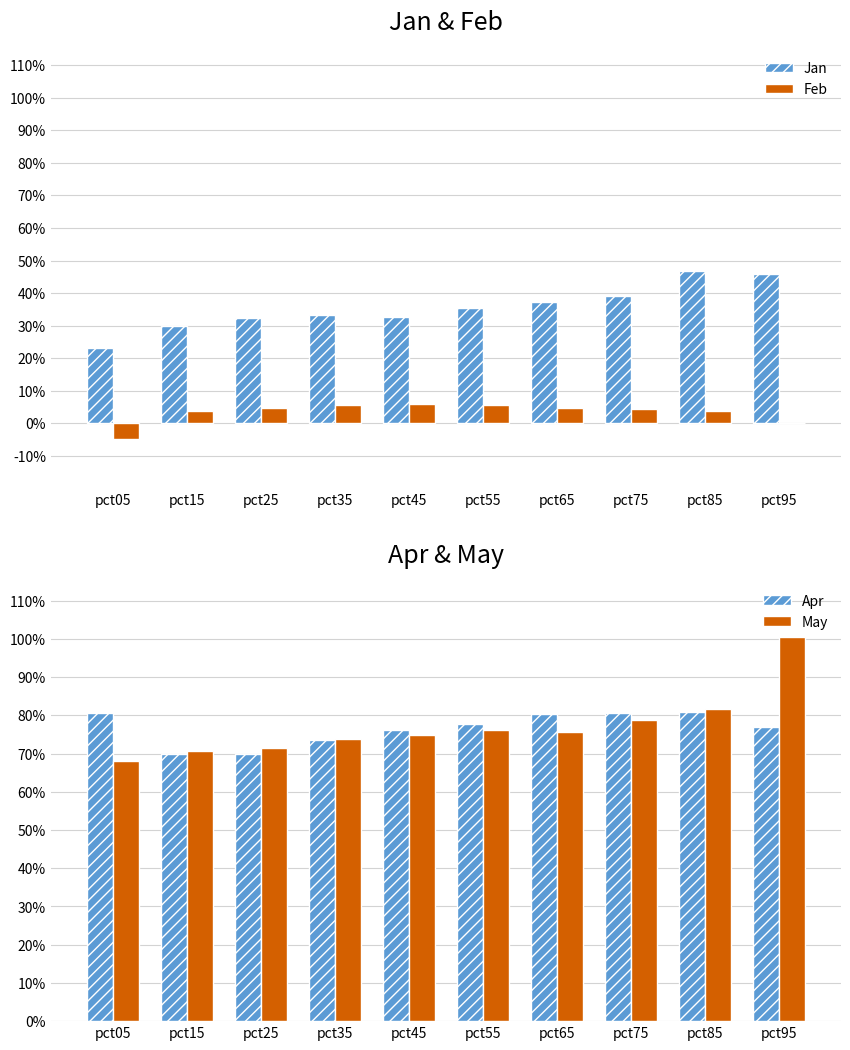

Reading right to left, transcribe all the data shown in this chart.

Jan: pct95=0.5	pct85=0.5	pct75=0.4	pct65=0.4	pct55=0.4	pct45=0.3	pct35=0.3	pct25=0.3	pct15=0.3	pct05=0.2
Feb: pct95=0.0	pct85=0.0	pct75=0.0	pct65=0.0	pct55=0.1	pct45=0.1	pct35=0.1	pct25=0.0	pct15=0.0	pct05=-0.0
Apr: pct95=0.8	pct85=0.8	pct75=0.8	pct65=0.8	pct55=0.8	pct45=0.8	pct35=0.7	pct25=0.7	pct15=0.7	pct05=0.8
May: pct95=1.0	pct85=0.8	pct75=0.8	pct65=0.8	pct55=0.8	pct45=0.7	pct35=0.7	pct25=0.7	pct15=0.7	pct05=0.7